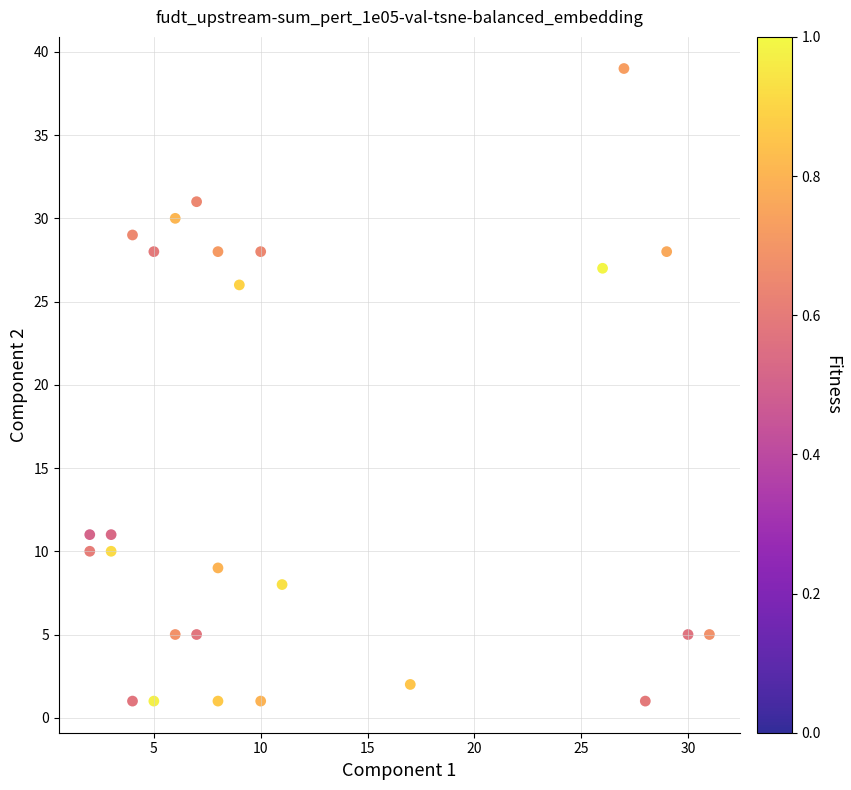

What Y value in the scatter plot is closest to 20?

26